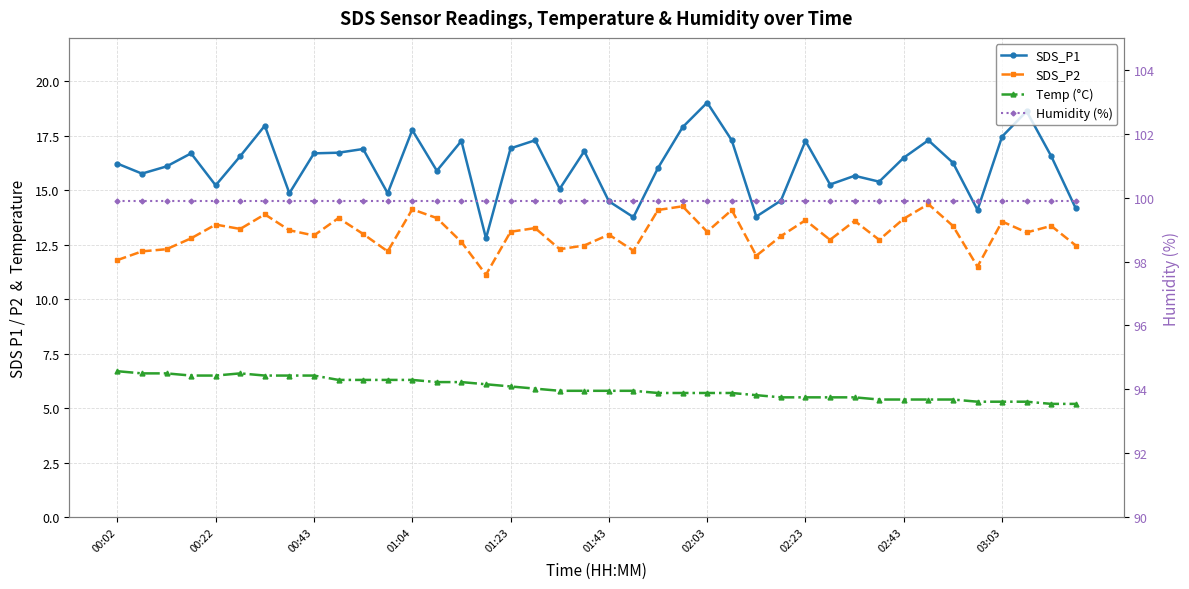

What is the average value of the Humidity (%) series?

99.9